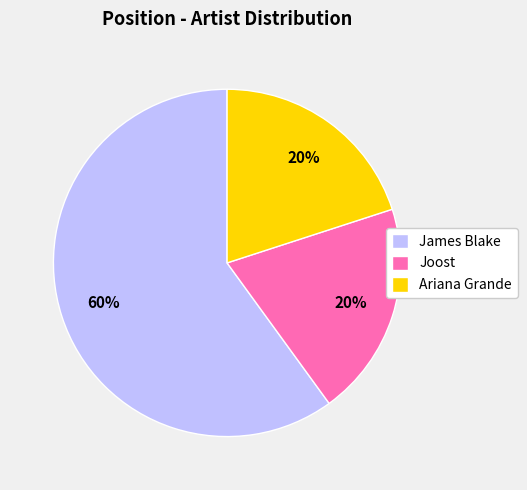

Combined, do Ariana Grande and James Blake account for over 50%?

Yes